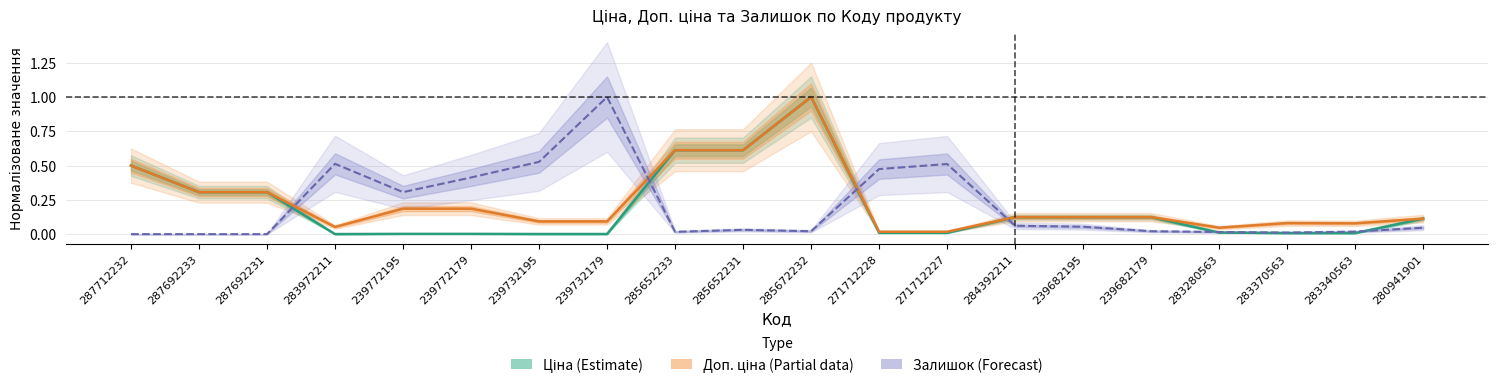

At which category does Доп. ціна (Partial) reach its first local valley?

283972211